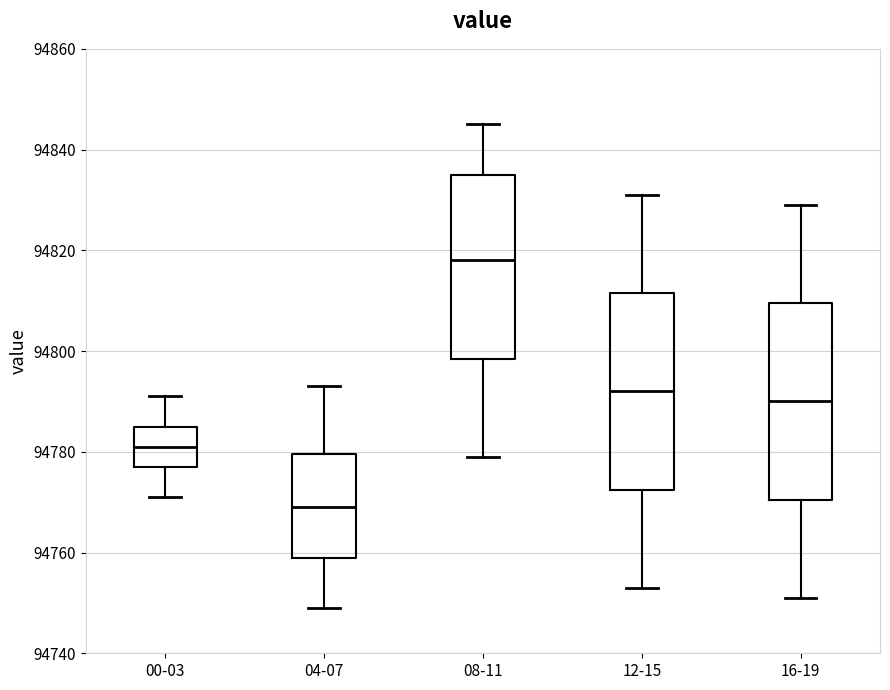

Where does the lower whisker of the box for 08-11 end on the y-axis? The values are not printed on the chart, so give them approximately, as read against the axis.

94780